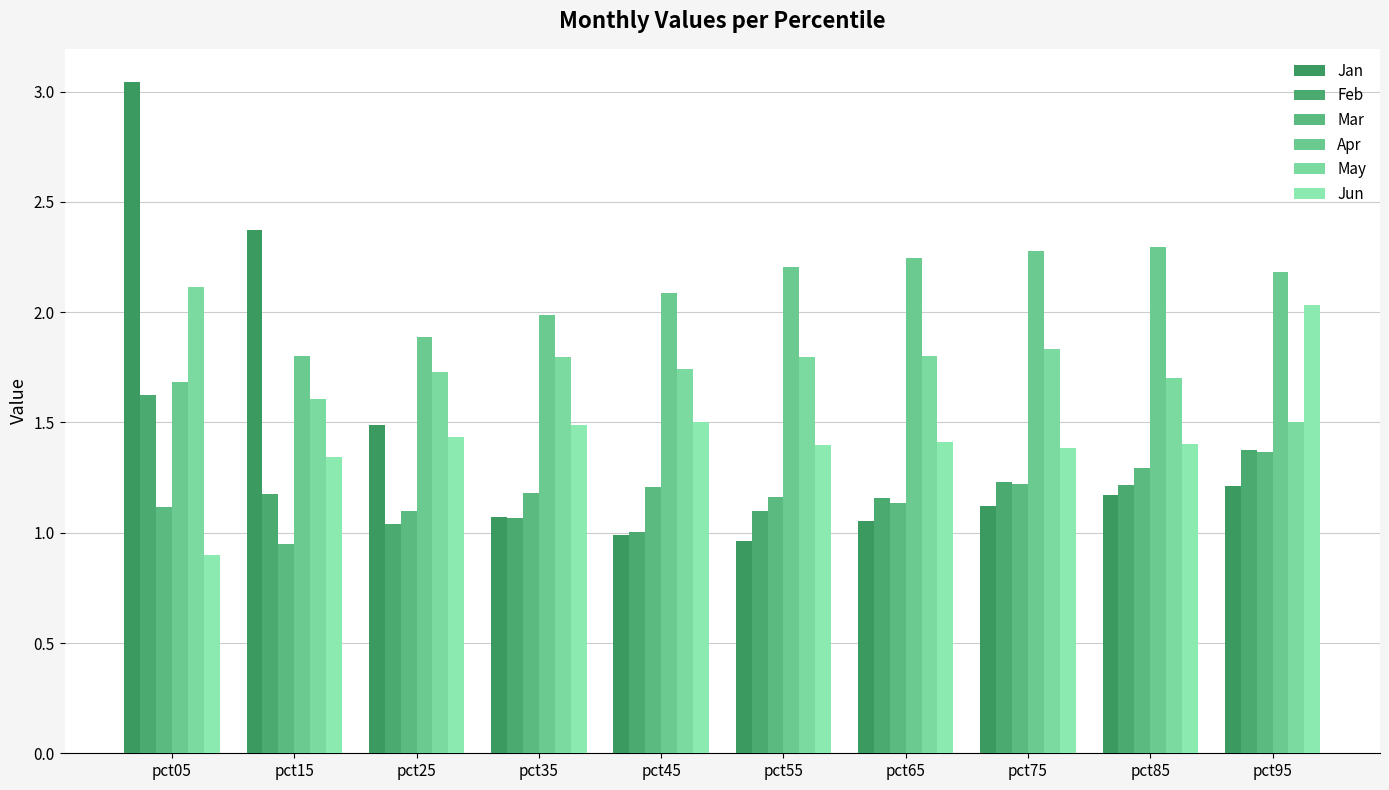

Are the bars grouped side by side (vs. stacked)?

Yes